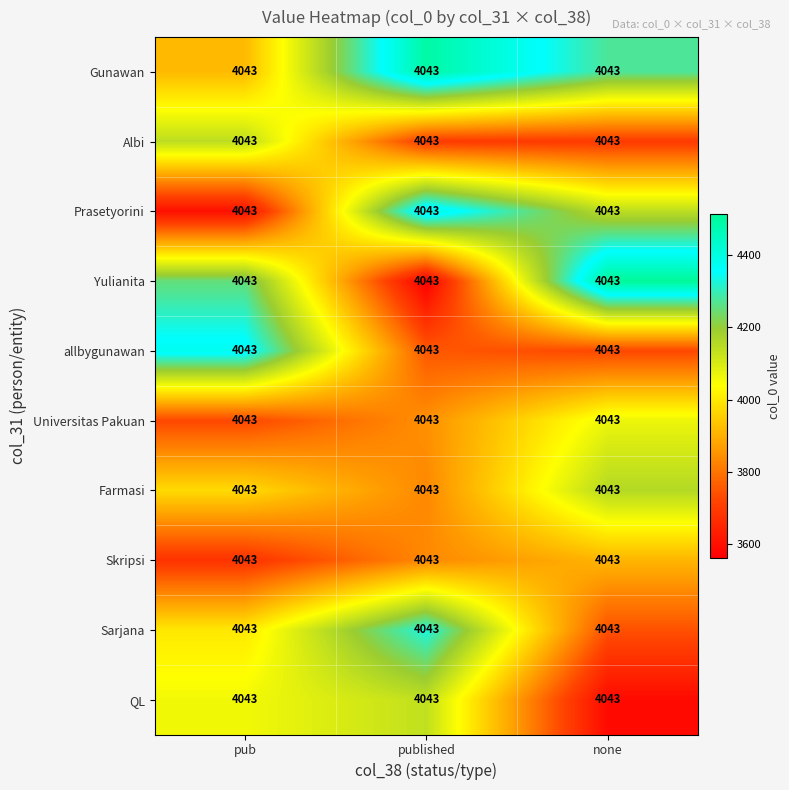

At which label does Prasetyorini reach its minimum?

pub